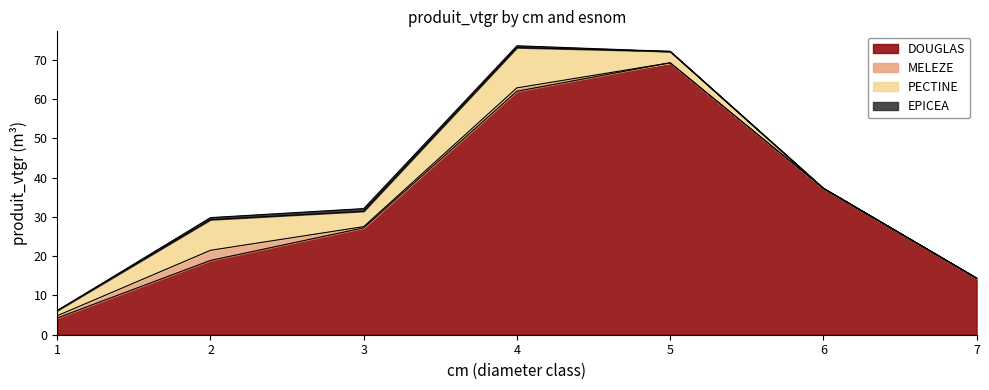

What is the spread (max minus min) of values at 6?

37.3